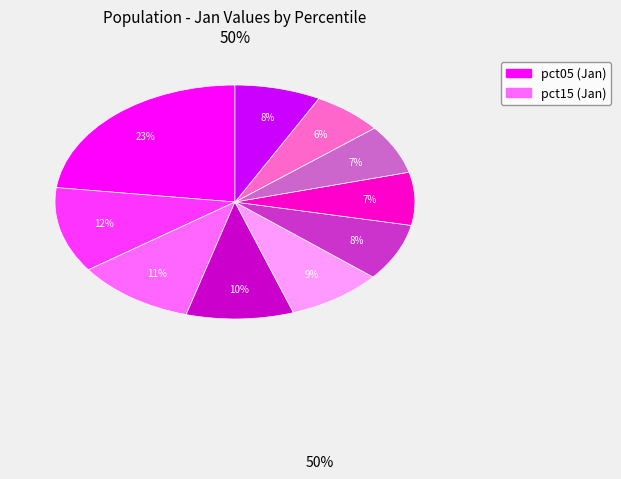

To the nearest percent, what is the difference between the largest and smallest slice percentages?

17%